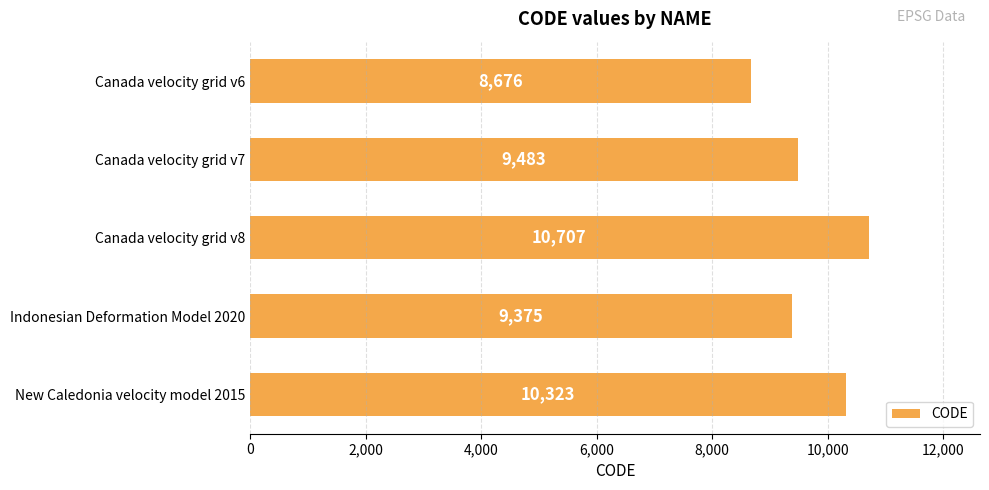

Does the chart contain stacked bars?

No